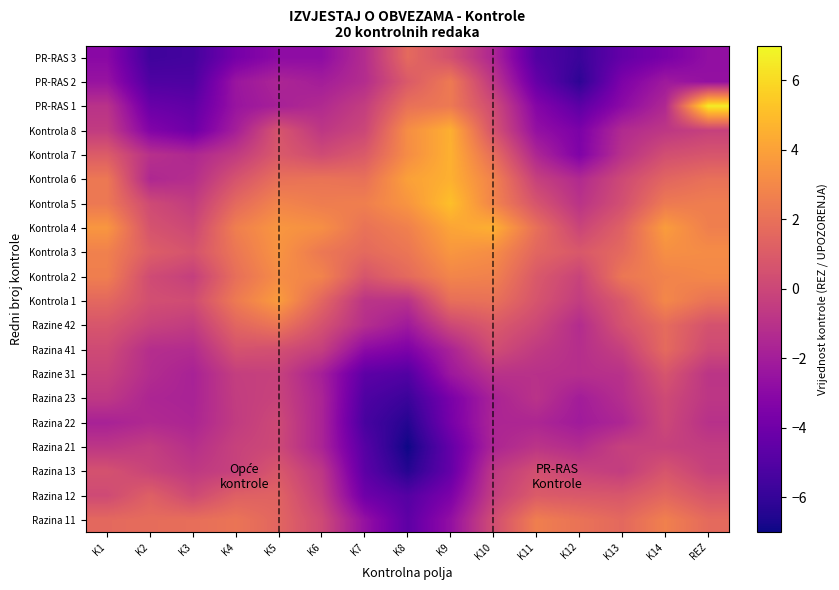

At how many categories does at least one series exceed 5?

2